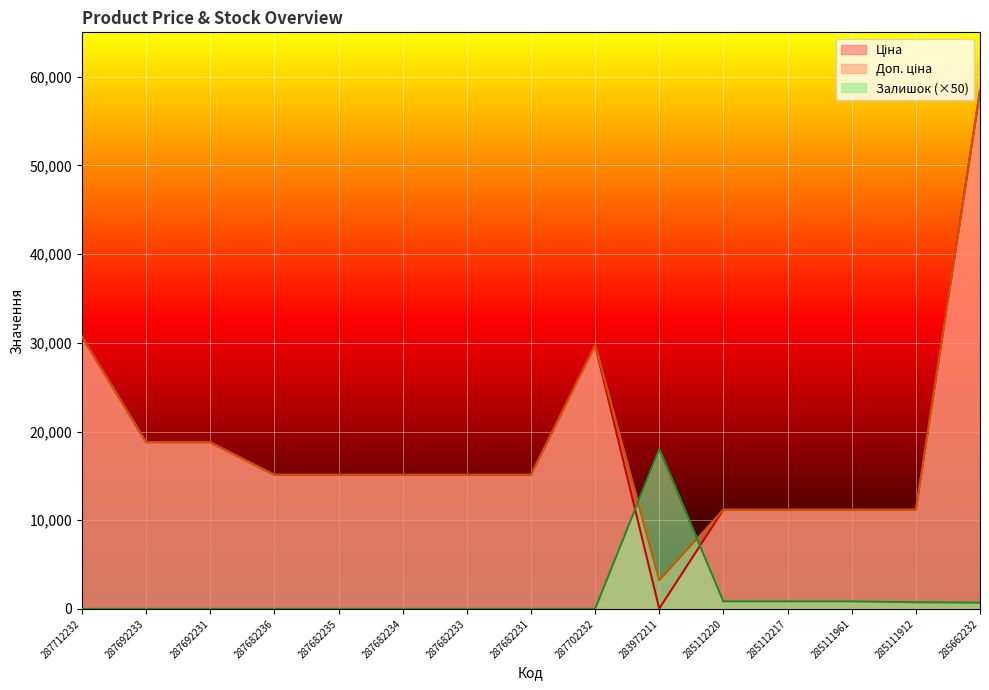

What is the total value across all series at 287712232?

61434.3